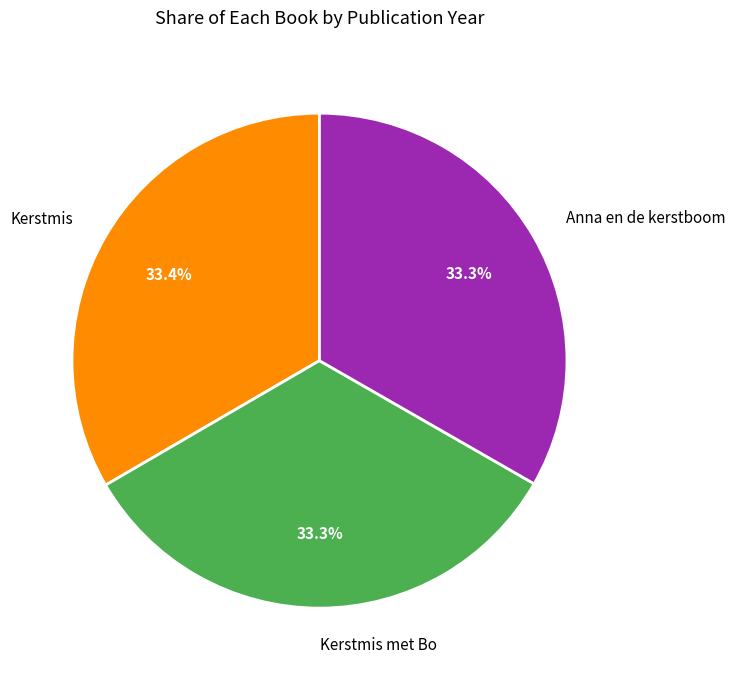

Does any single category account for the majority?

No